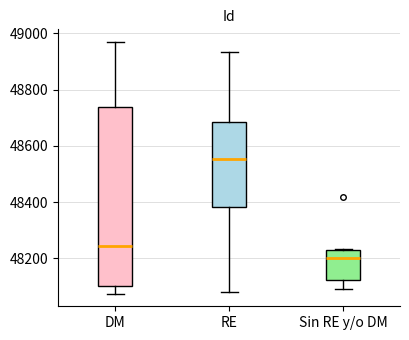

Which box is the tallest, from its lower edge to its upper edge?

DM